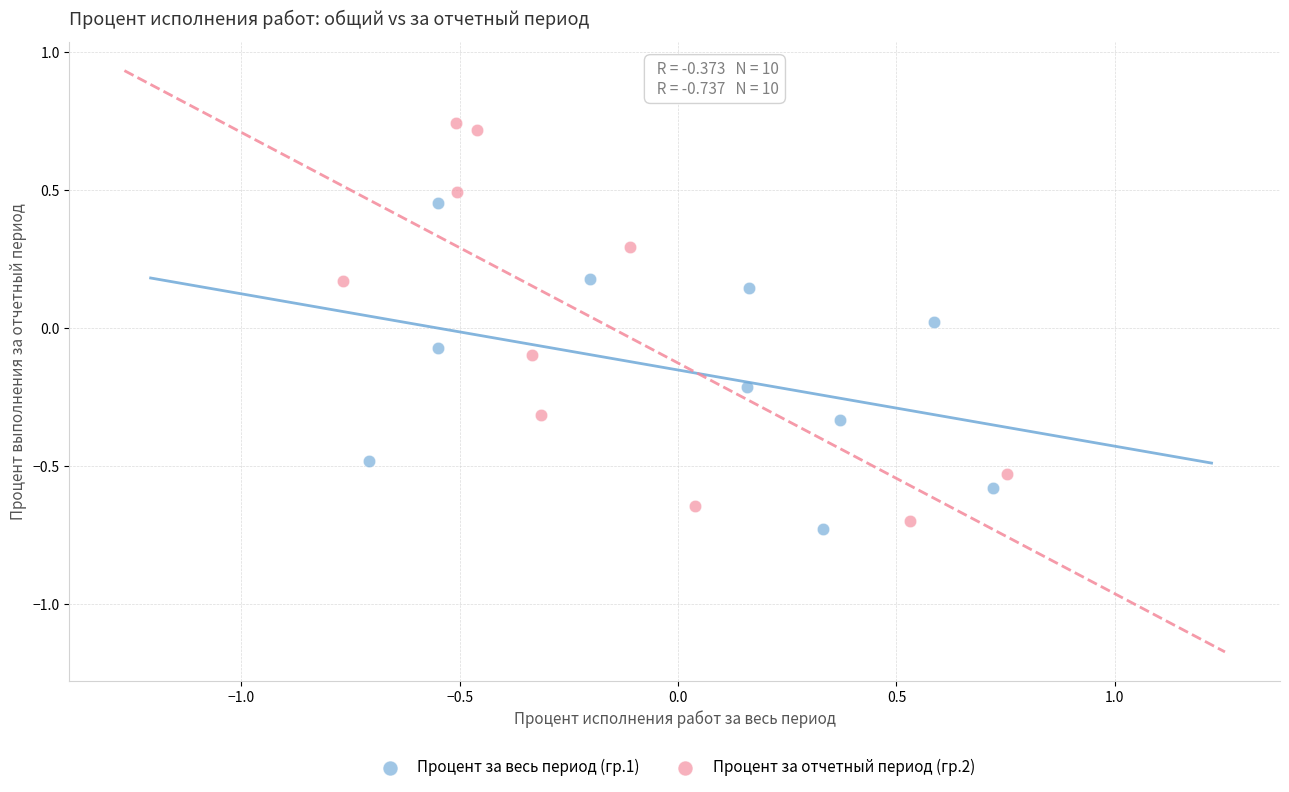

Which series has the widest spread of Y values?

Процент за отчетный период (гр.2)